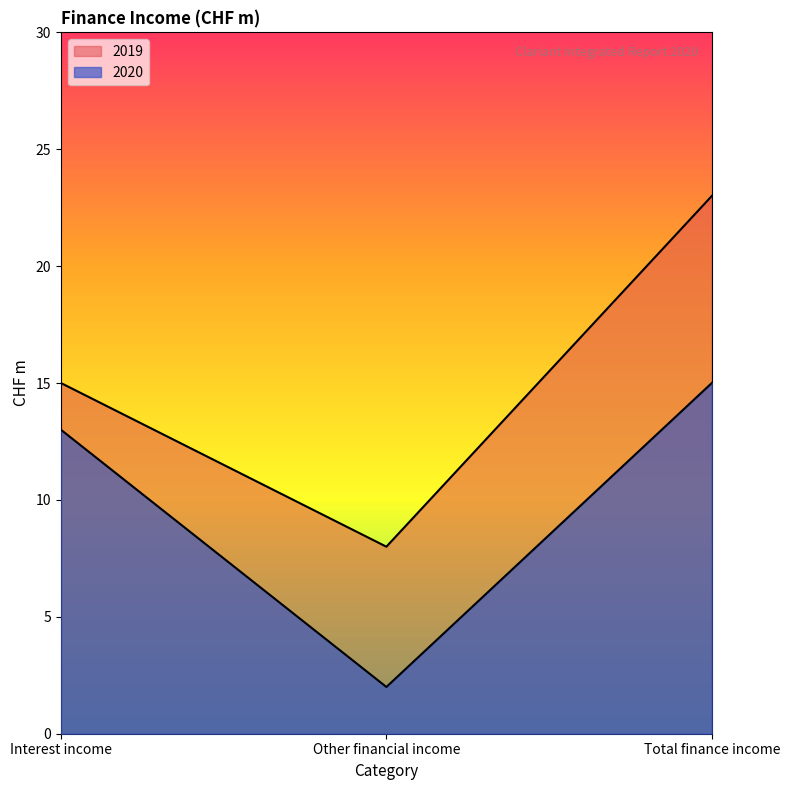

At which label is 2019 closest to 15?

Interest income